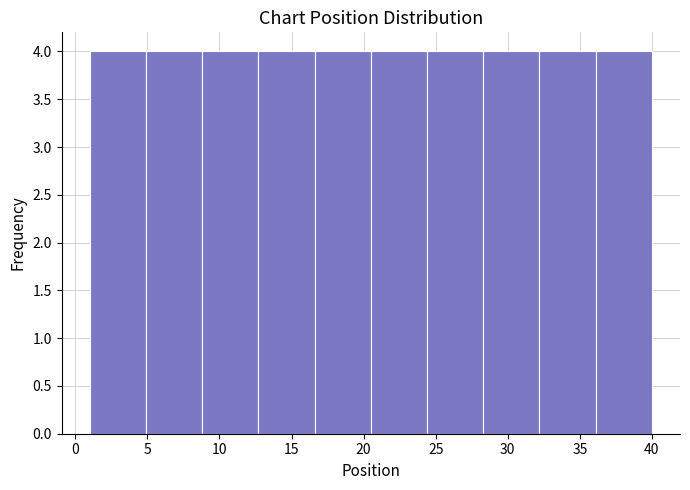

How tall is the bar that spans 4.9 to 8.8 on the x-axis? Neither the bar edges nor the heights are printed on the chart, so give them approximately, as read against the axes.

4